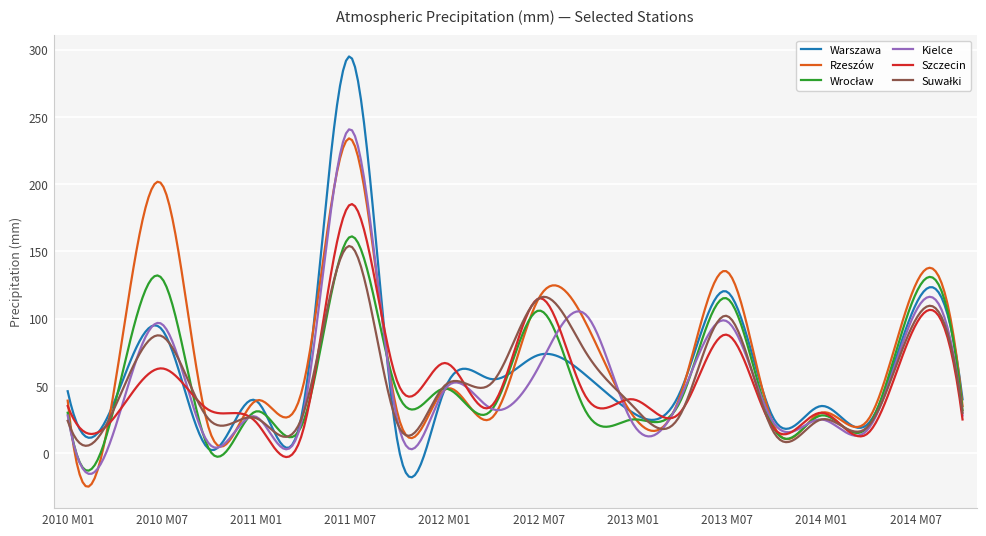

What is the greatest value displayed?

295.1